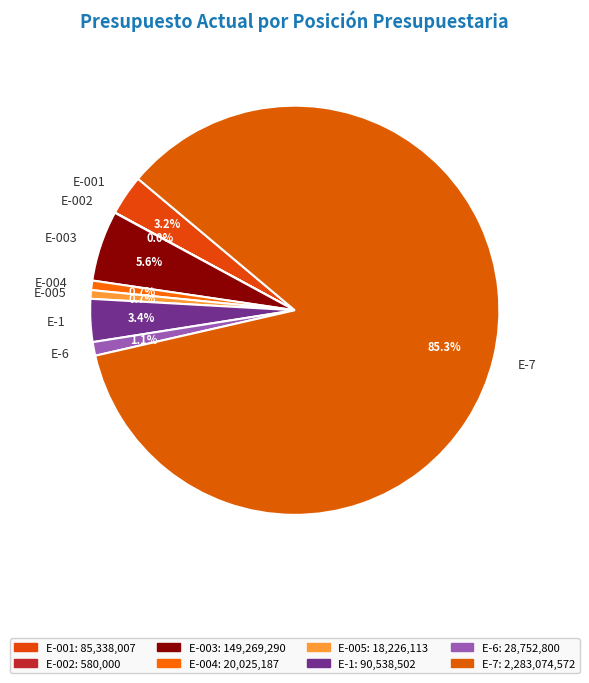

Do E-6 and E-003 together represent more than half of the pie?

No